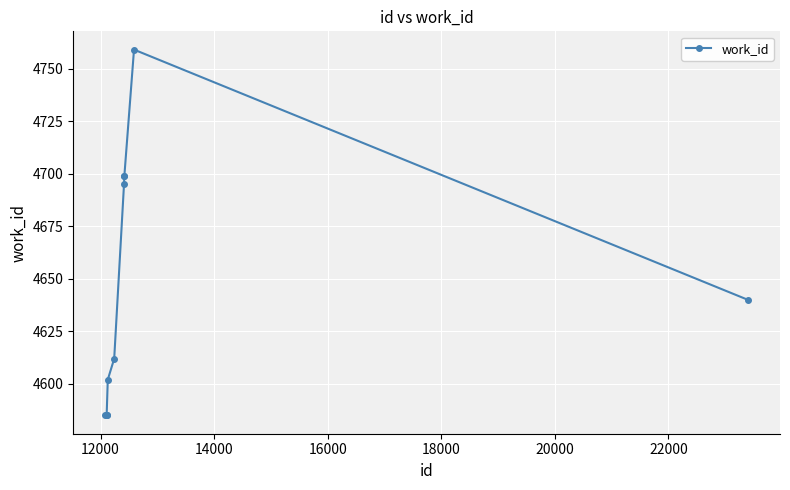

What is the sum of all values?

46461